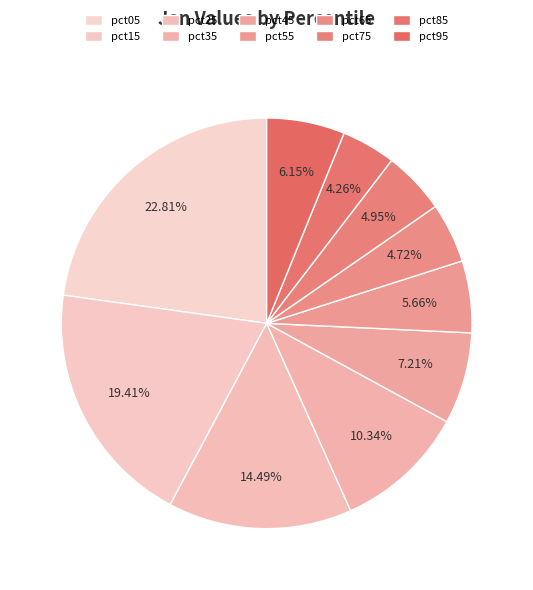

What is the largest slice in the pie chart?

pct05